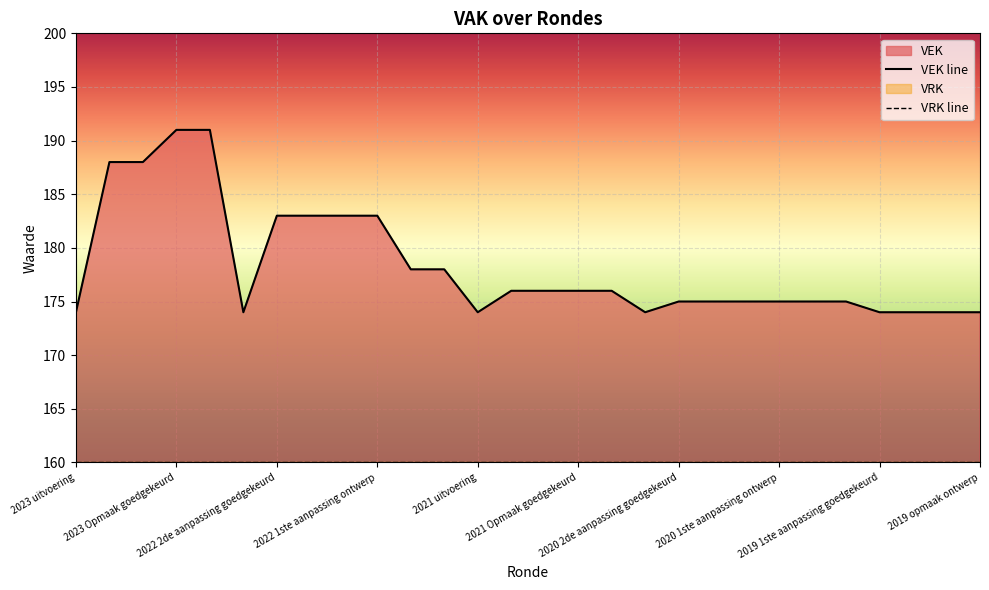

How many lines are shown in the chart?

2